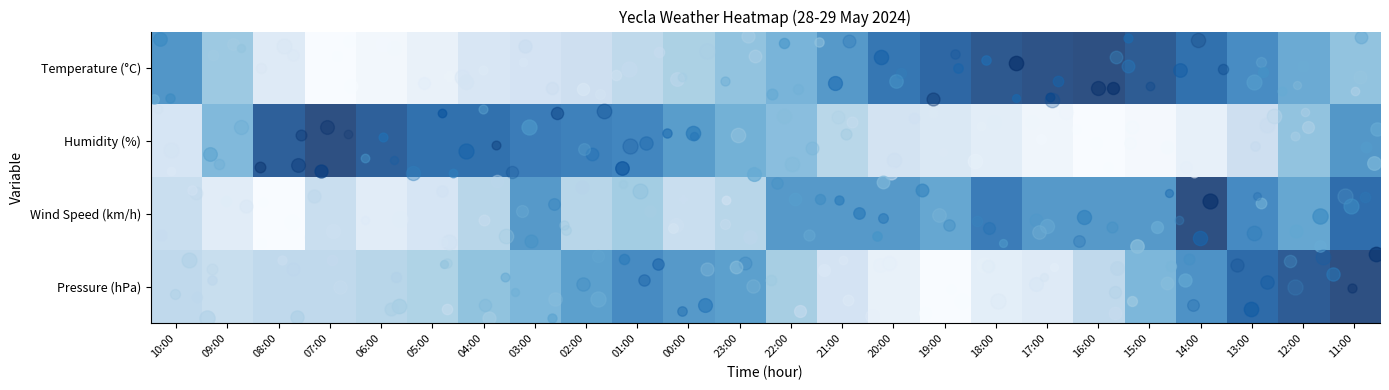

Rank the series at 02:00 from highest to lowest value.

Humidity (%), Pressure (hPa), Wind Speed (km/h), Temperature (°C)